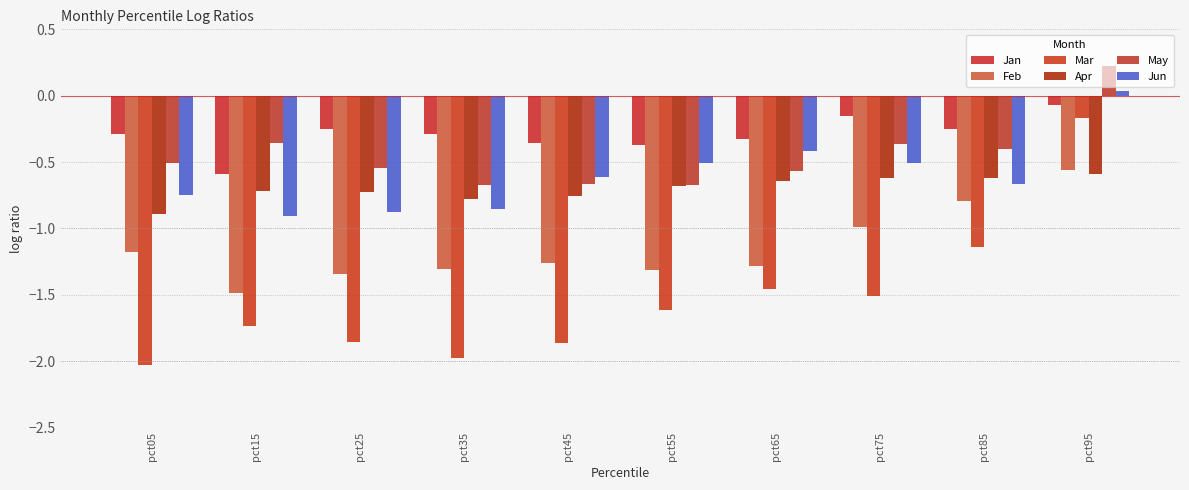

Which series has the widest spread of values?

Mar